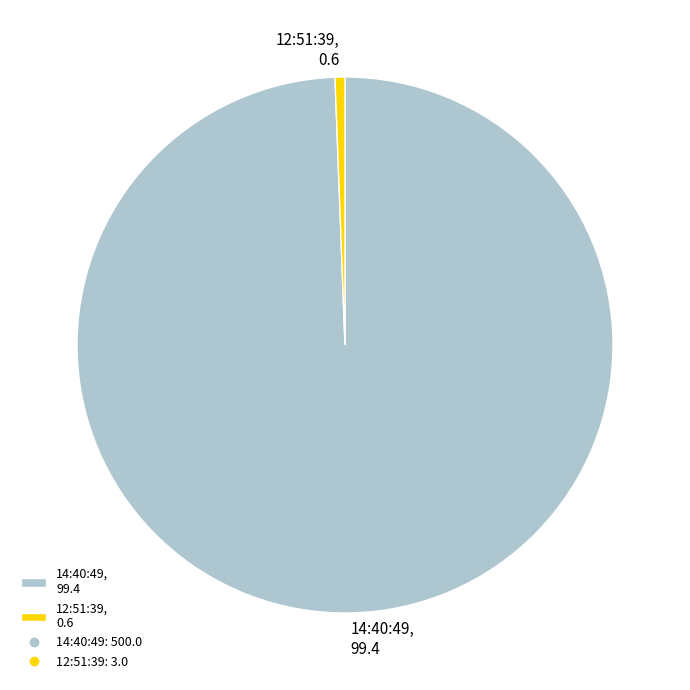

What is the ratio of the value at 14:40:49, 99.4 to the value at 12:51:39, 0.6?

166.7